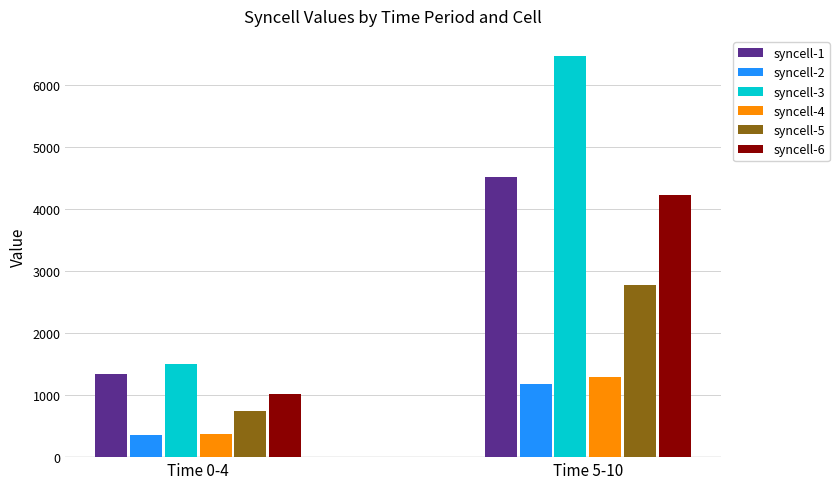

Reading left to right, what are all the values shown in this chart?

syncell-1: 1340.7	4509.8
syncell-2: 357.2	1182.7
syncell-3: 1494.5	6467.0
syncell-4: 366.3	1287.5
syncell-5: 741.5	2775.5
syncell-6: 1011.2	4225.0